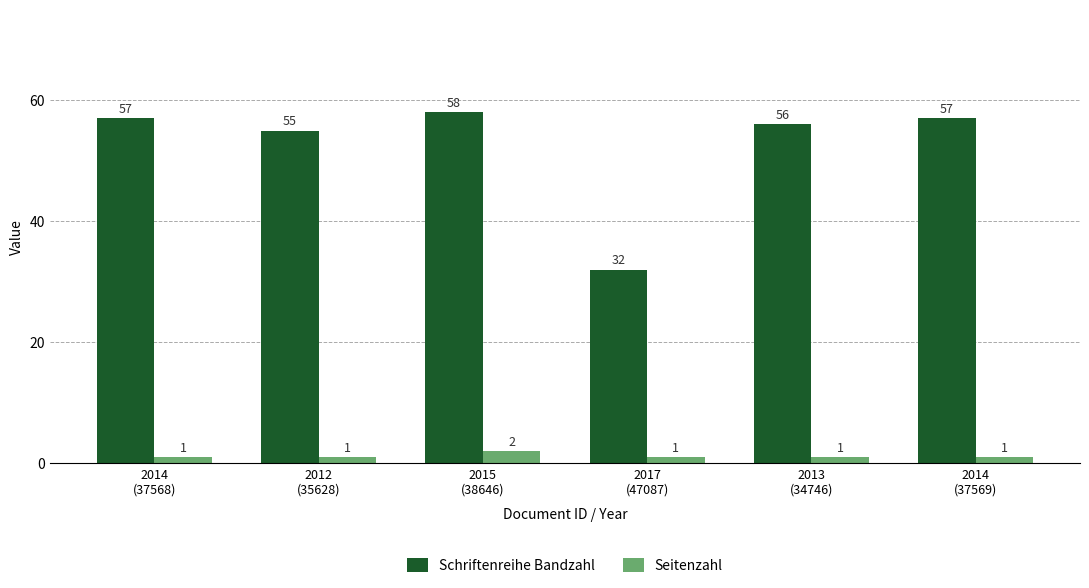

How many bars are there in each group?

2